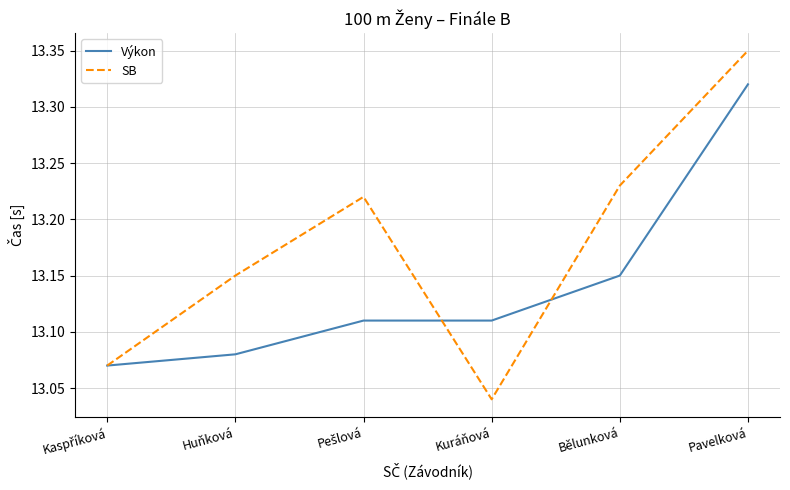

True or false: SB has a value of 7.1 at Kuráňová.

False